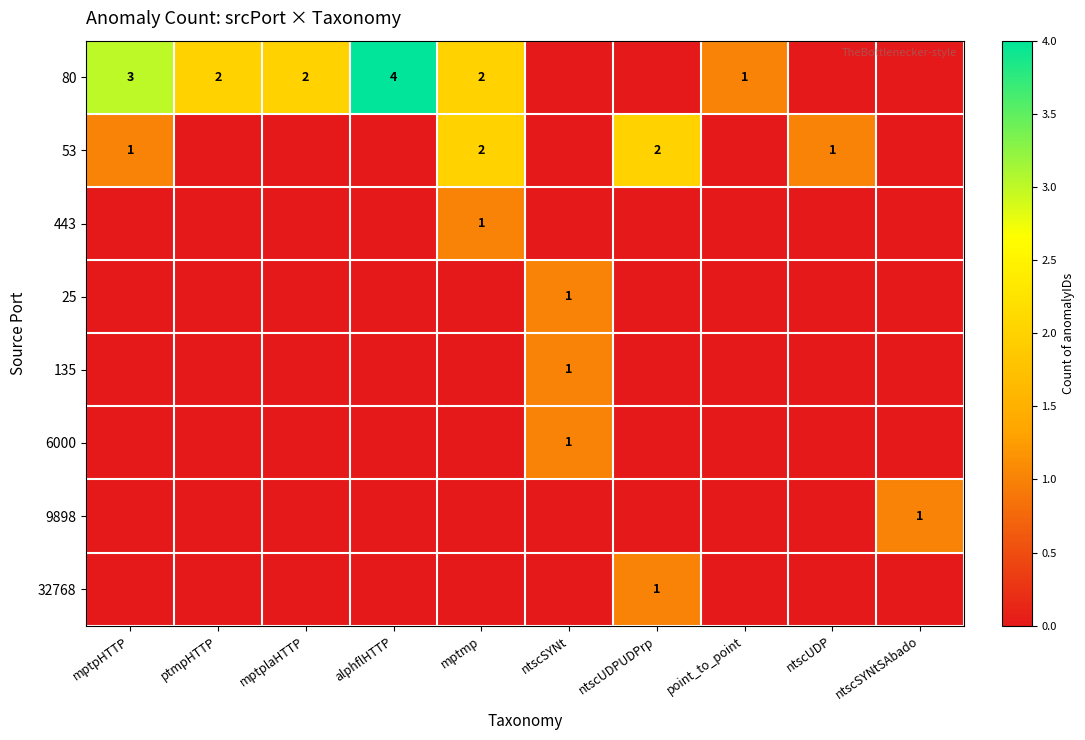

Is it true that 9898 equals 2 at ntscSYNtSAbado?

False